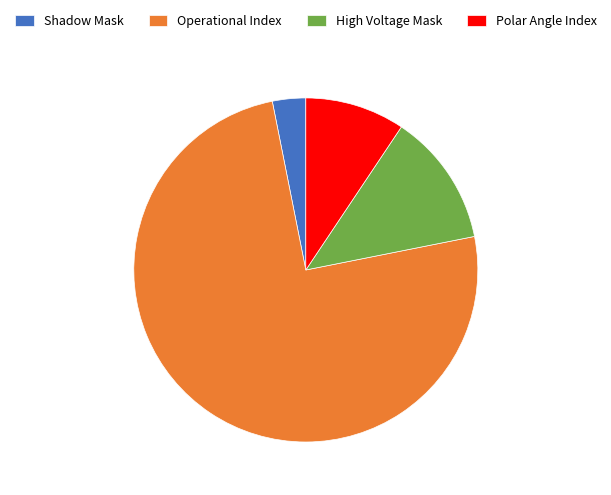

Which slice is the smallest?

Shadow Mask